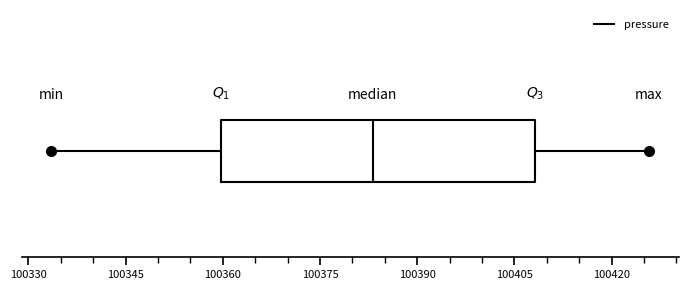

Transcribe this box plot: give where the median line is, the range the box spans, and where the two whiskers end, as read against the x-axis. The values are not printed on the chart, so give them approximately, as read against the axis.

median 100384, box 100360 to 100408, whiskers 100334 to 100426